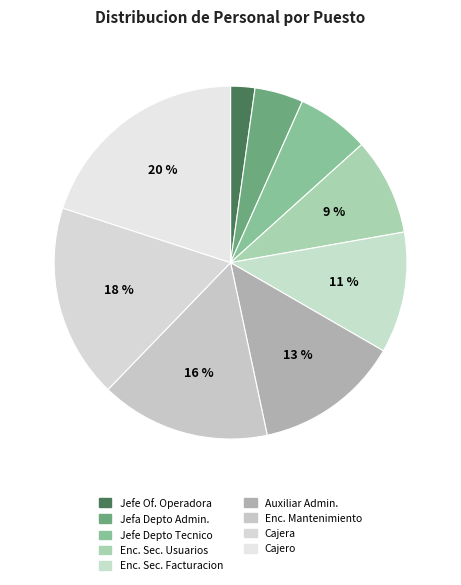

To the nearest percent, what is the difference between the largest and smallest slice percentages?

18%